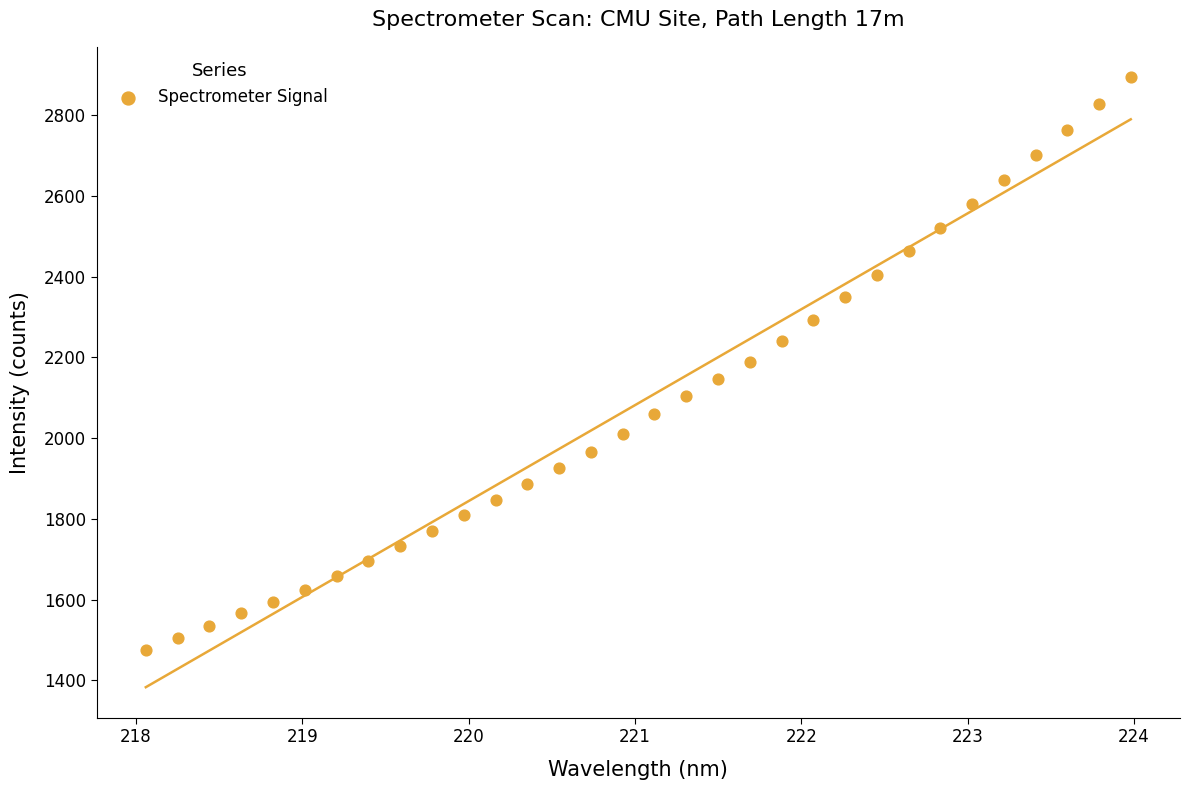

What is the range of X values (max minus min)?

5.9